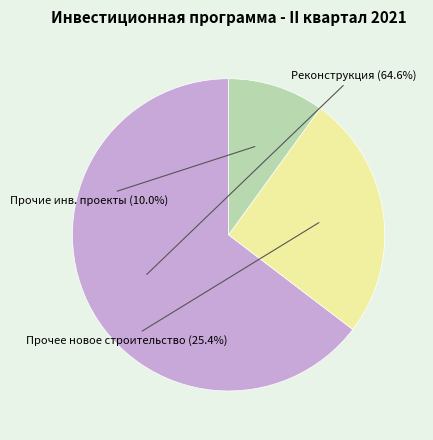

Count the number of slices in the pie.

3